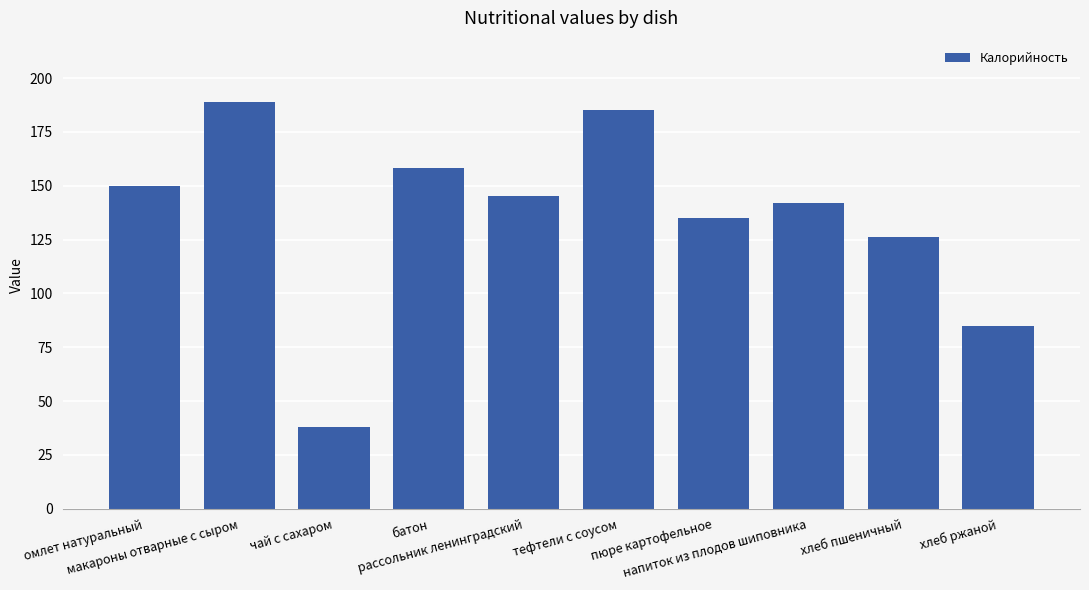

What is the difference between the maximum and second lowest values?

104